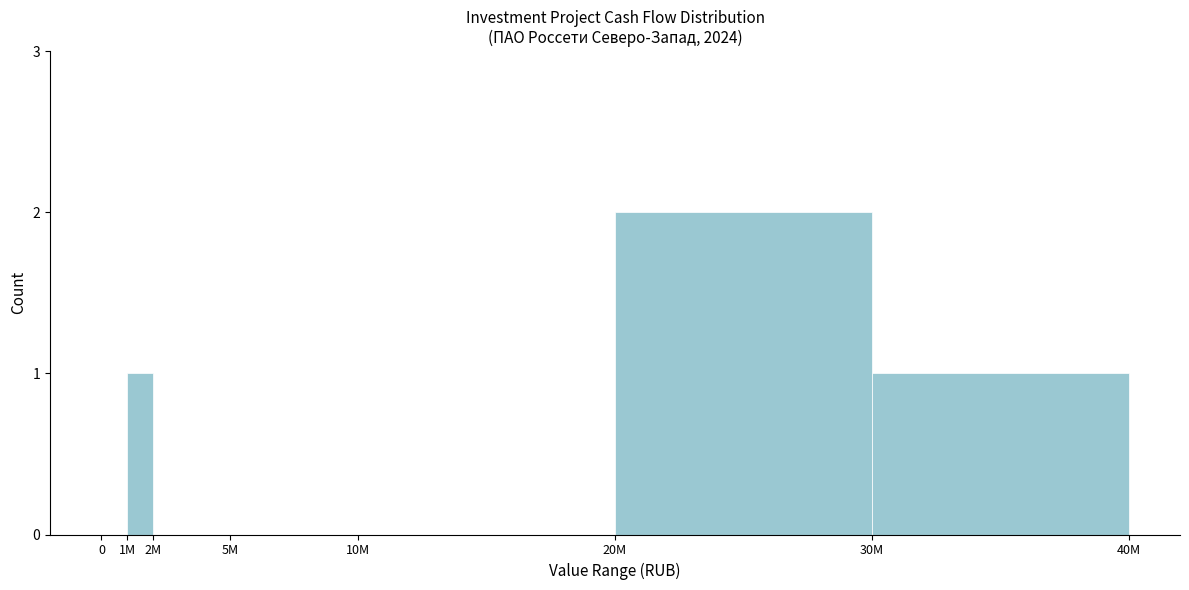

Reading left to right, extract all data points from this chart.

0=0	1M=1	2M=0	5M=0	10M=0	20M=2	30M=1